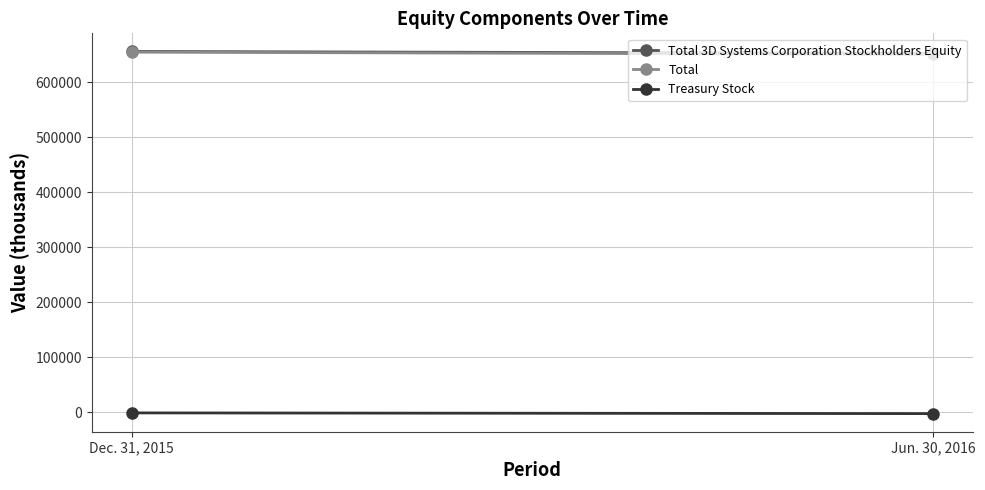

What position from the left is Dec. 31, 2015?

1